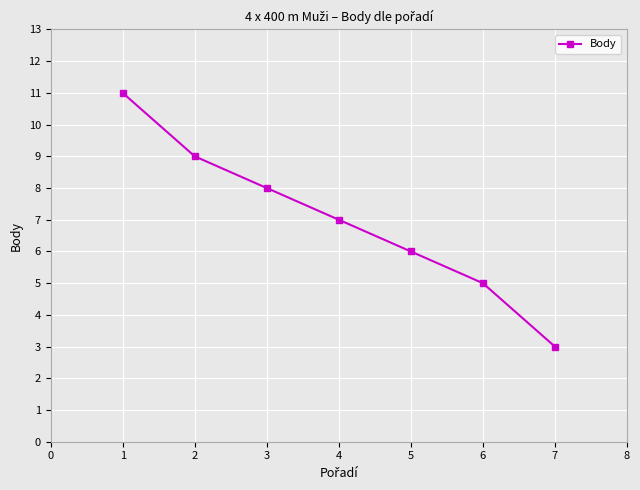

What is the maximum value shown in the chart?

11